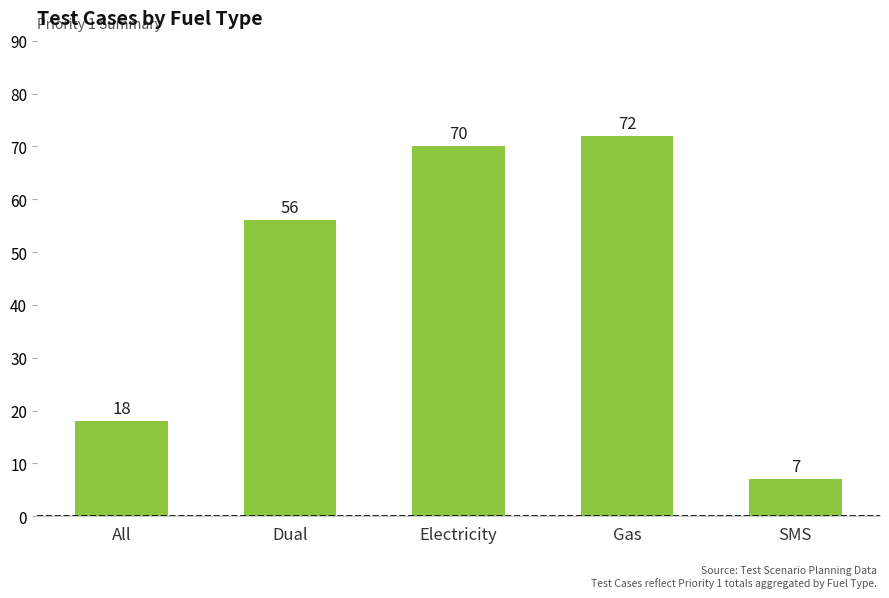

What is the value of the 2nd bar from the left?

56